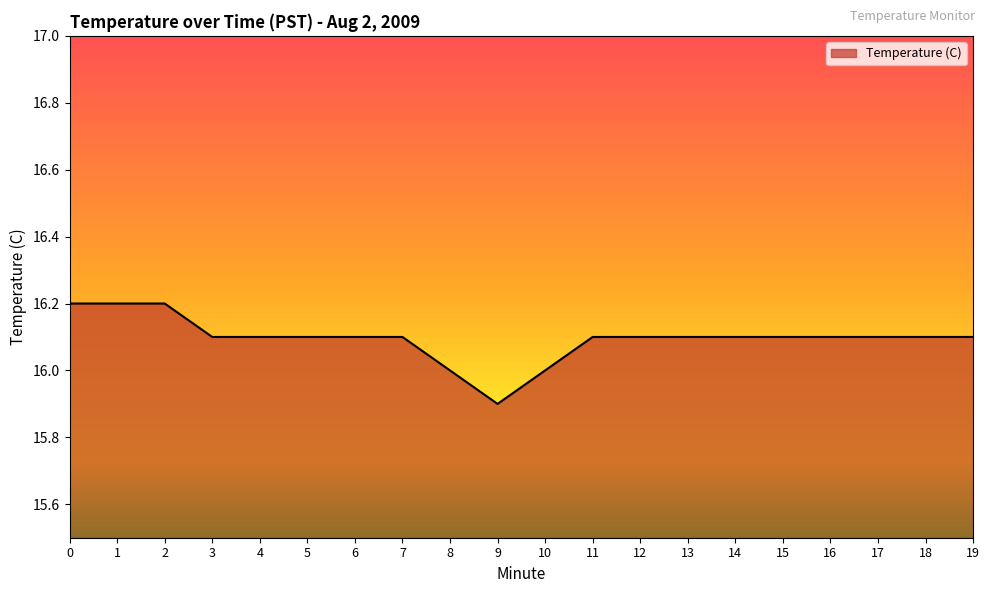

What is the difference between the maximum and minimum values?

0.3